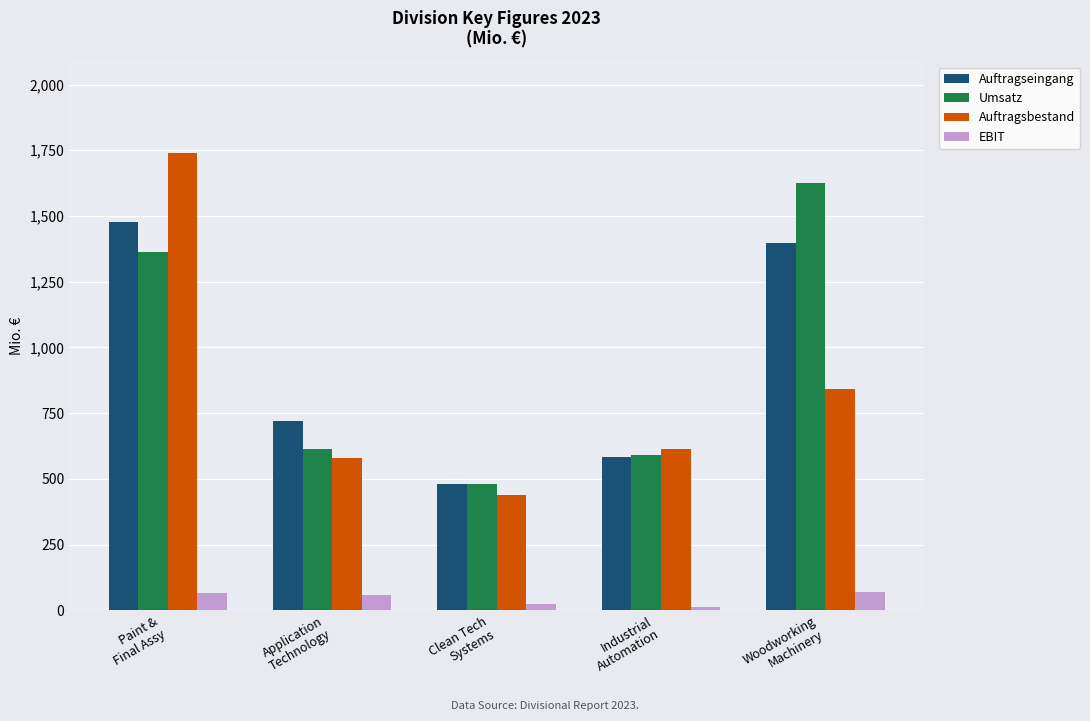

What is the label of the 4th bar from the right?

Application
Technology